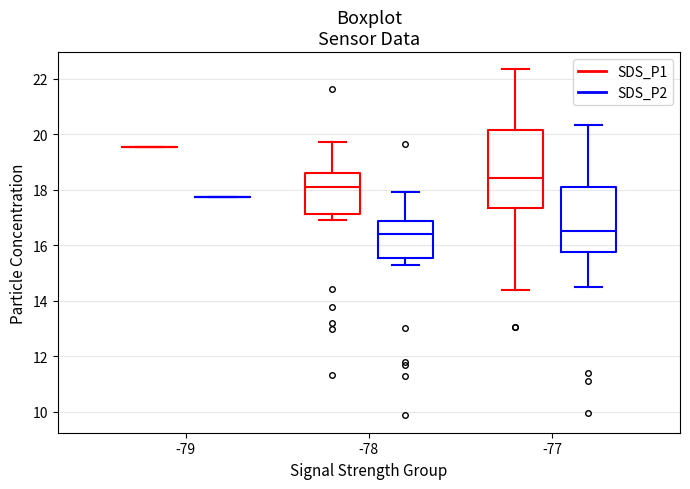

Where does the upper whisker of the box for -78 (SDS_P1) end on the y-axis? The values are not printed on the chart, so give them approximately, as read against the axis.

19.8